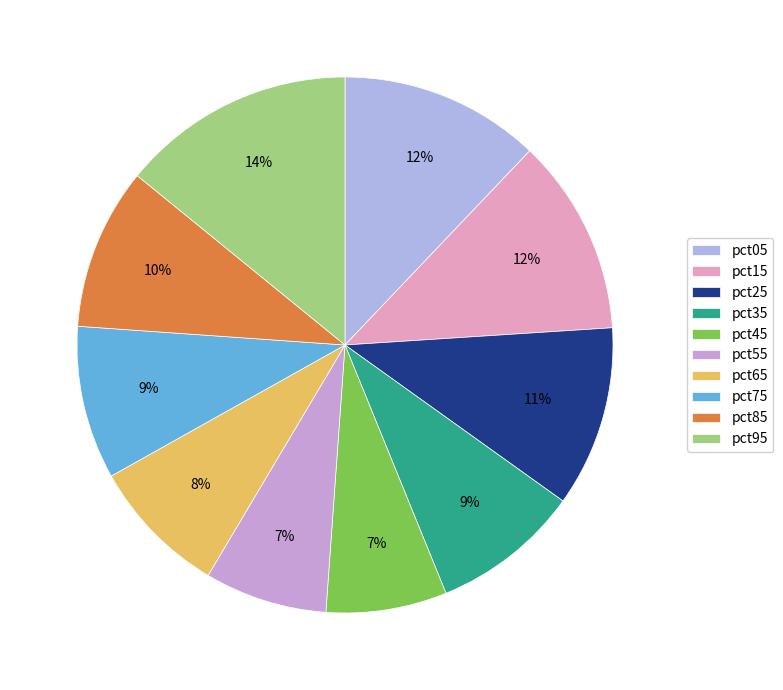

Which slice is the smallest?

pct45